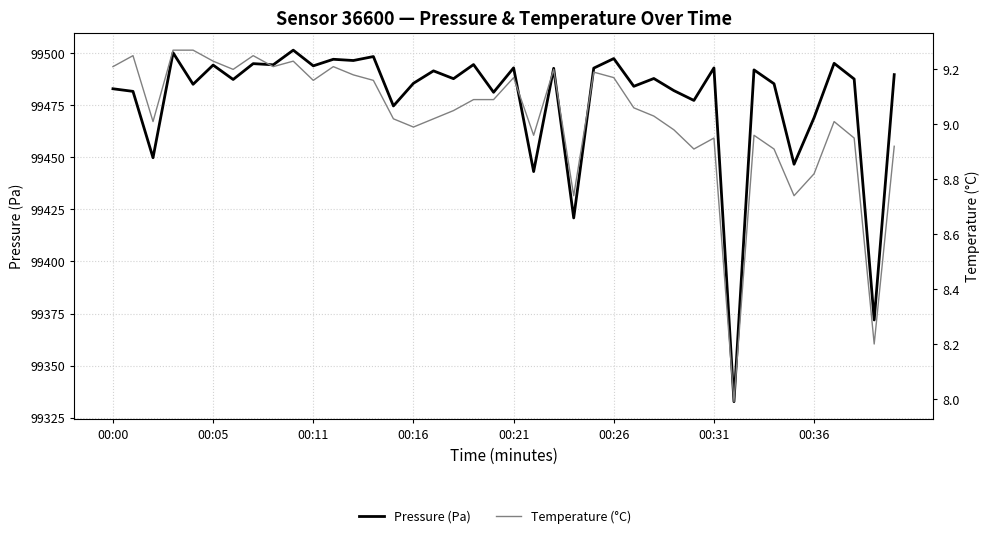

What are all the series names shown in the legend?

Pressure (Pa), Temperature (°C)